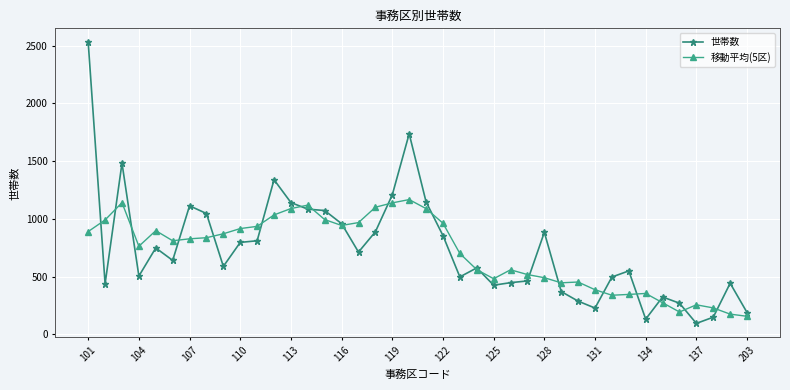

In 世帯数, how many points are lower than both neighbors (excluding endpoints)?

10